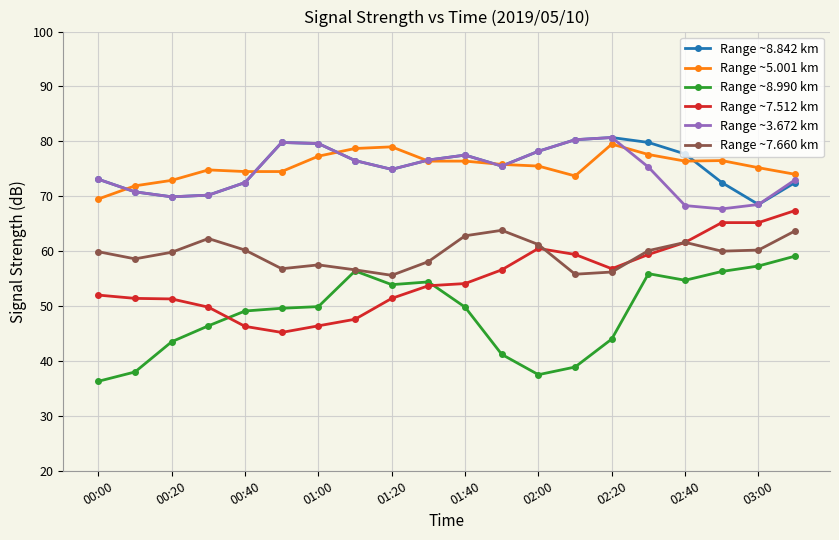

True or false: Range ~8.842 km and Range ~7.660 km intersect in this chart.

False